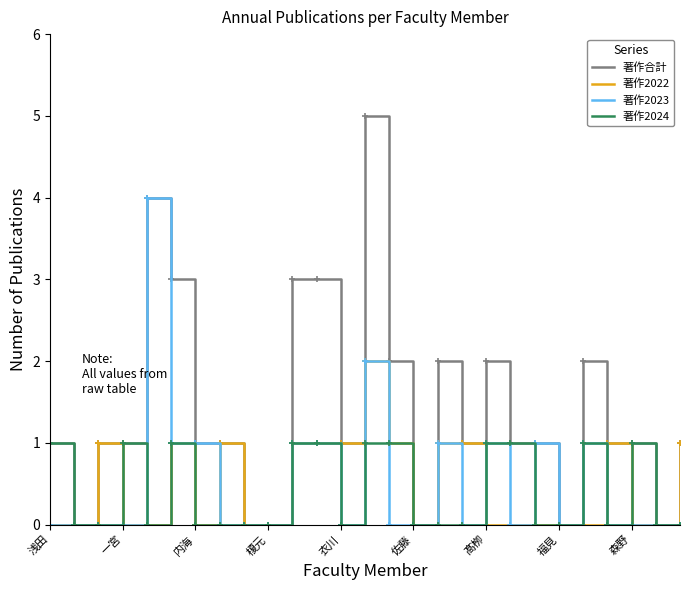

Which series has the widest spread of values?

著作合計